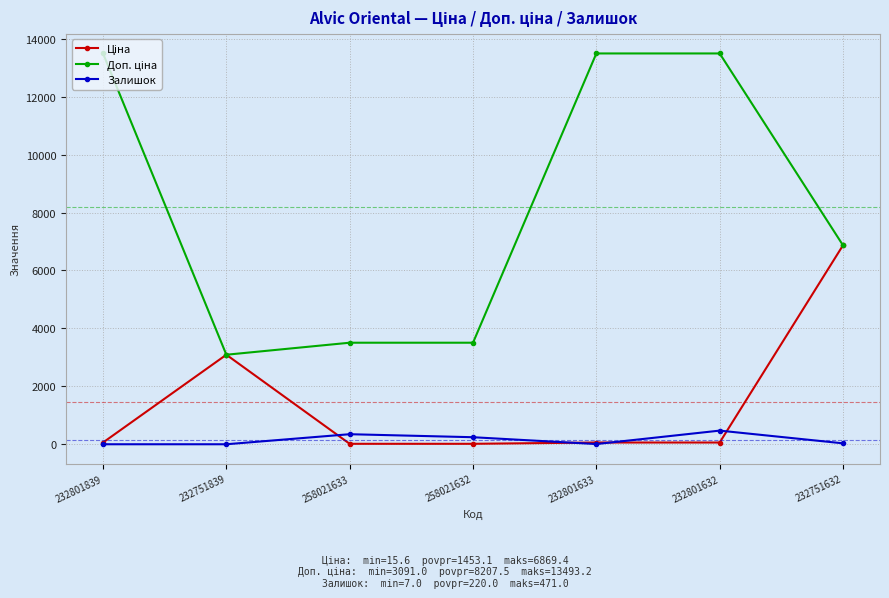

The value of Залишок at 232801839 is 0.0. True or false?

True